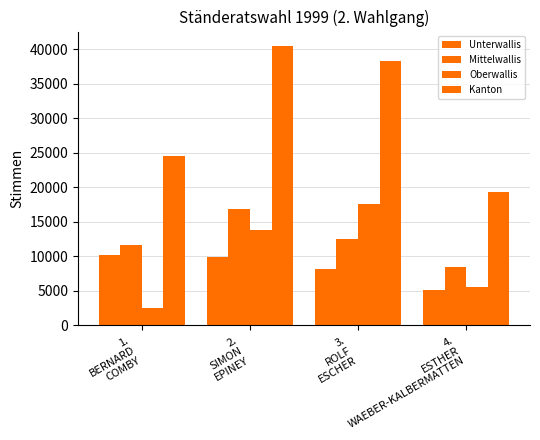

How many bars are there in total?

16